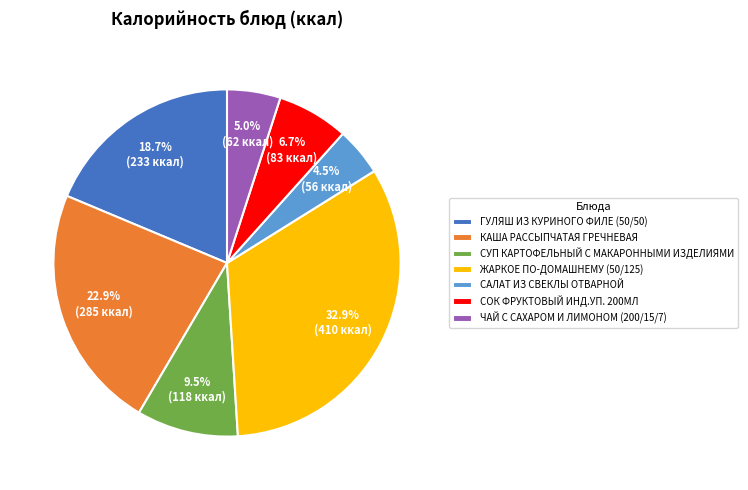

Does any single category account for the majority?

No